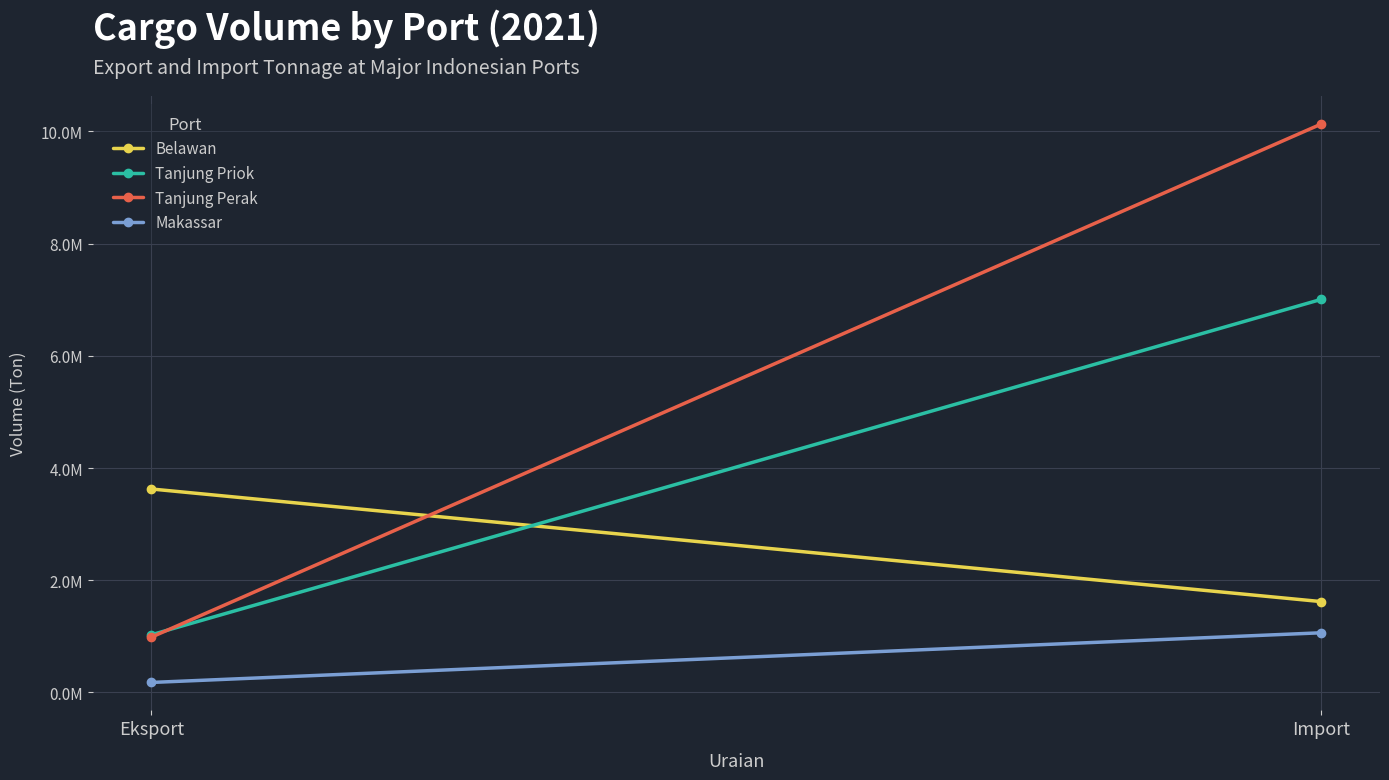

What is the label of the 1st point from the right?

Import